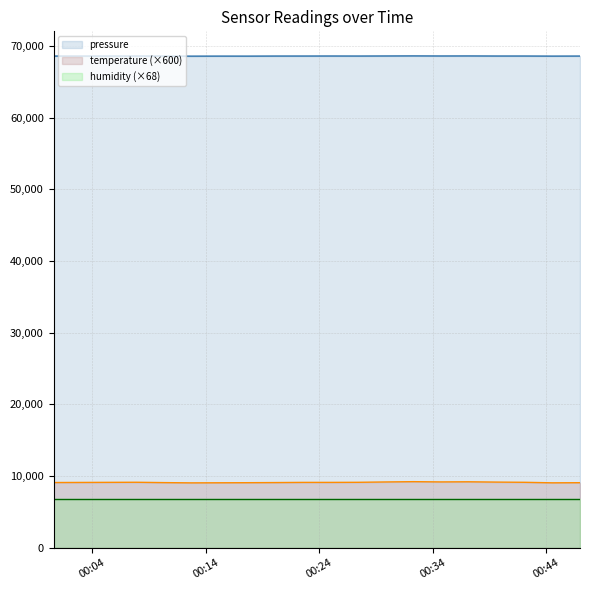

Where is the first local maximum for pressure?

2022-08-01T00:07:52